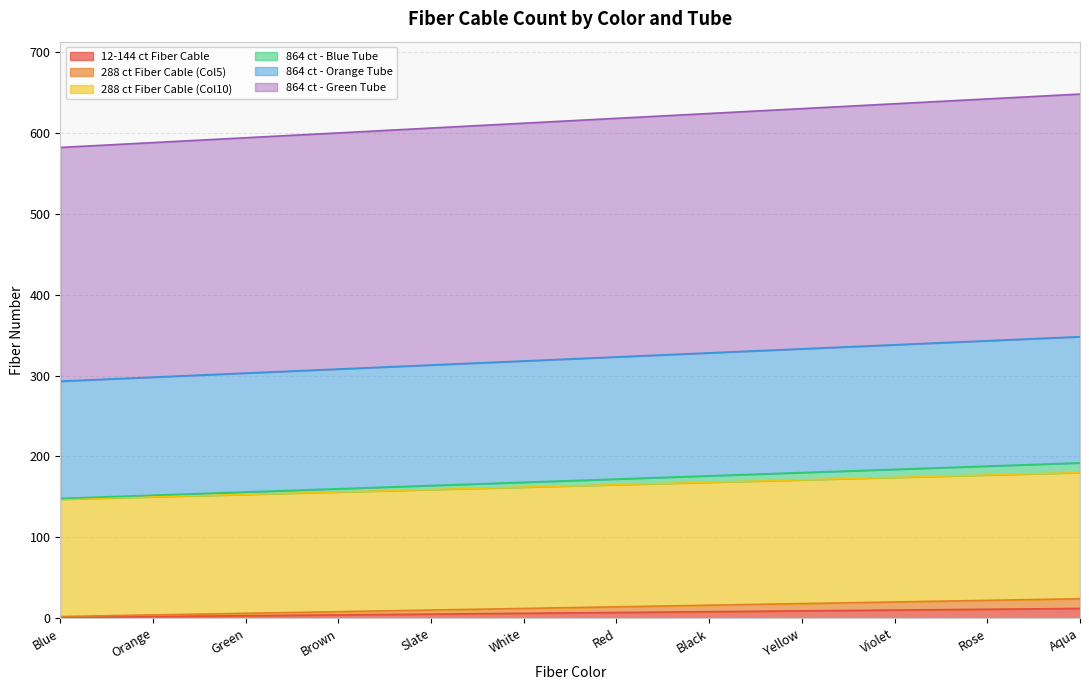

At which category is the sum across all series the highest?

Aqua